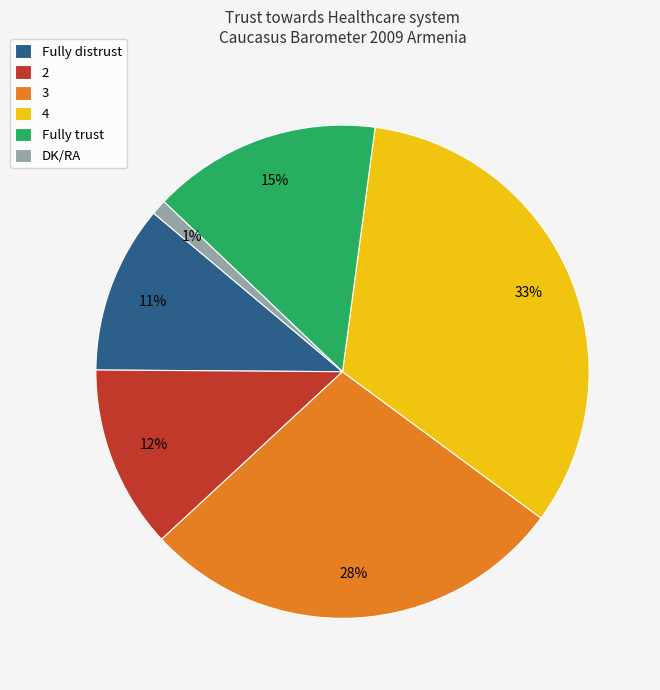

Approximately how many times larger is the value at Fully trust compared to DK/RA?

15.0